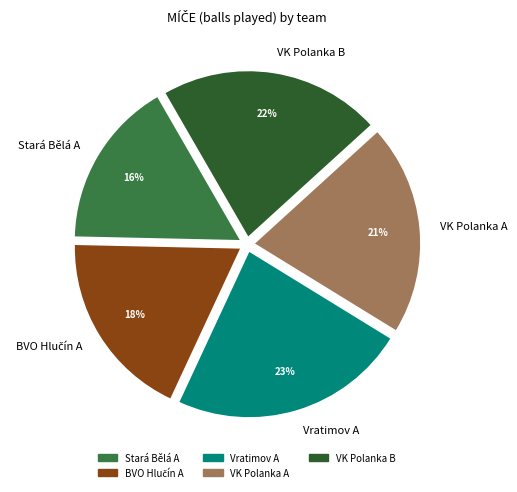

Does Stará Bělá A account for over 50% of the chart?

No